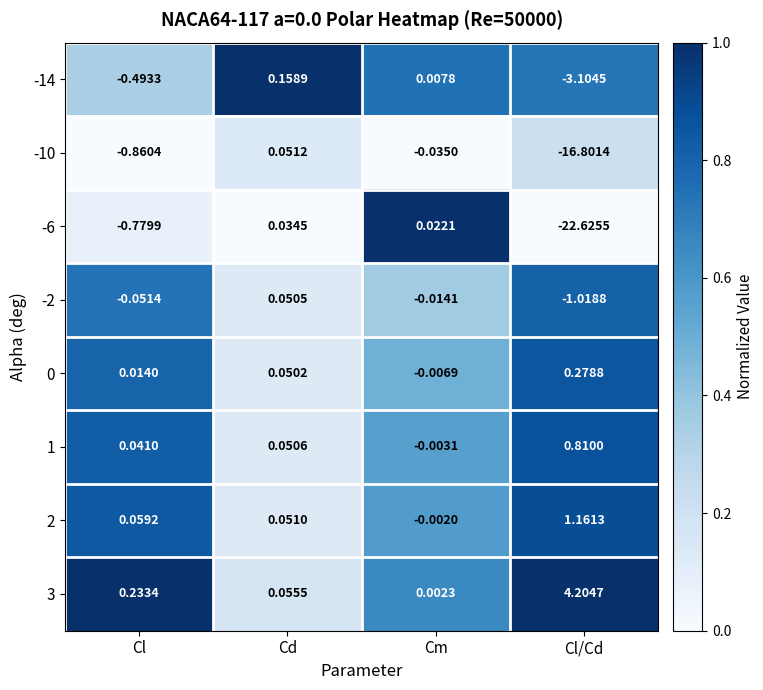

List the labels in order of -6 value, smallest first.

Cl/Cd, Cl, Cm, Cd